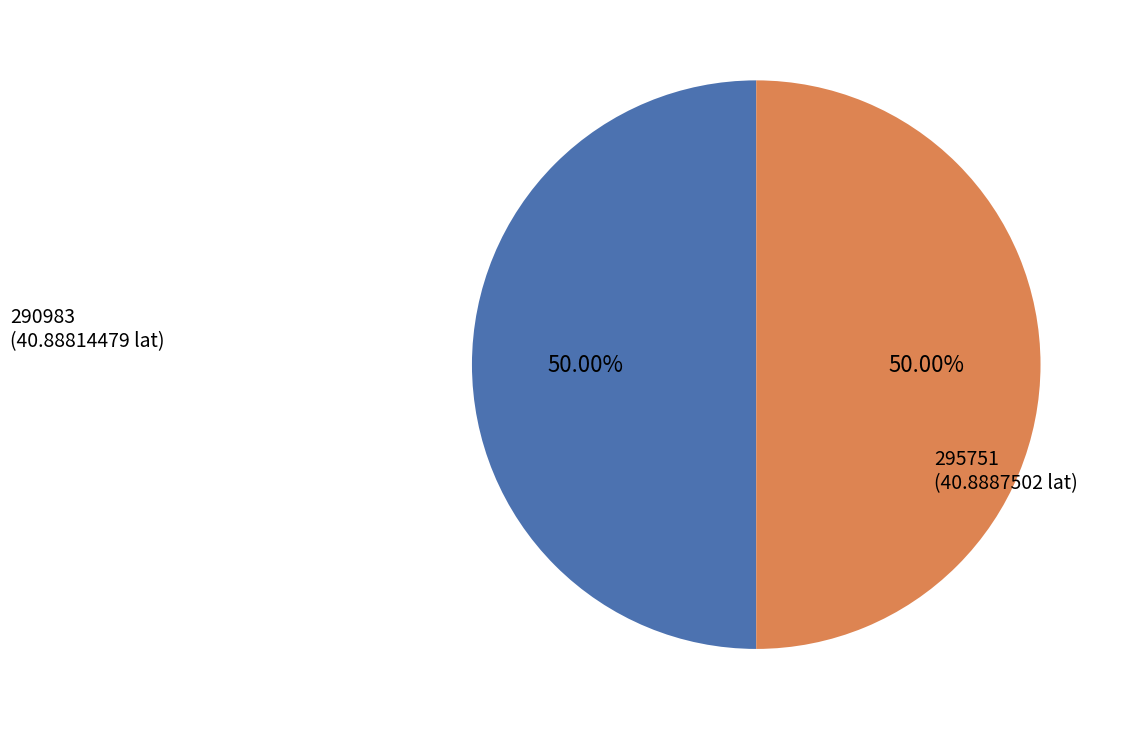

Is it true that 295751 is 50% of the pie?

True